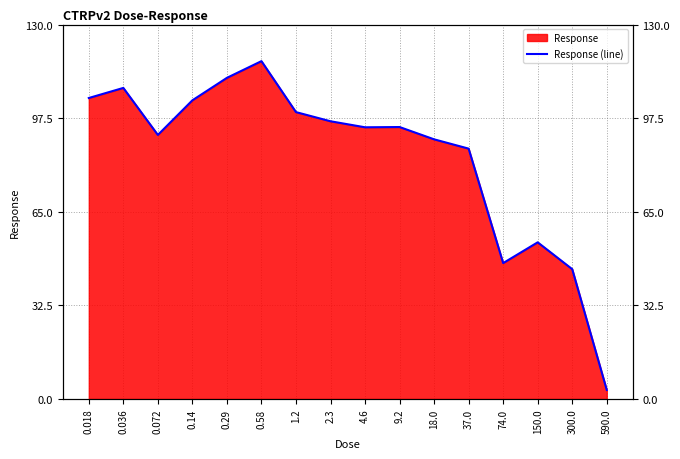

True or false: the data shows 90.2 at 18.0.

True